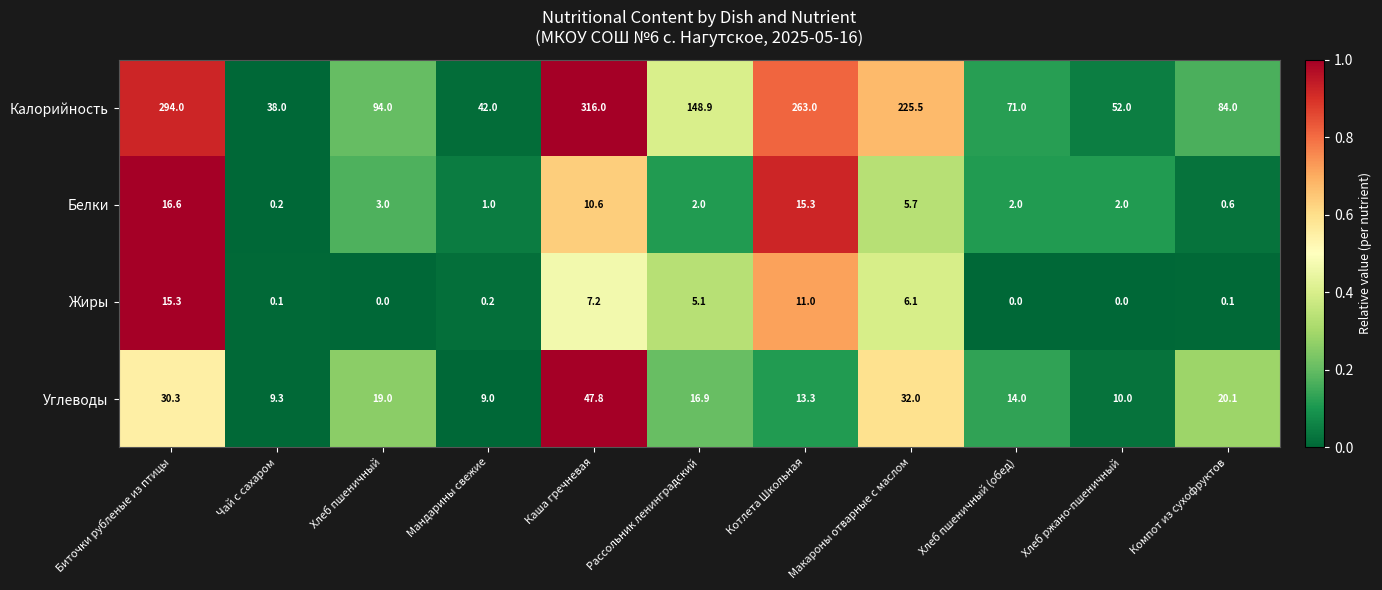

Which series has the largest total across all categories?

Калорийность